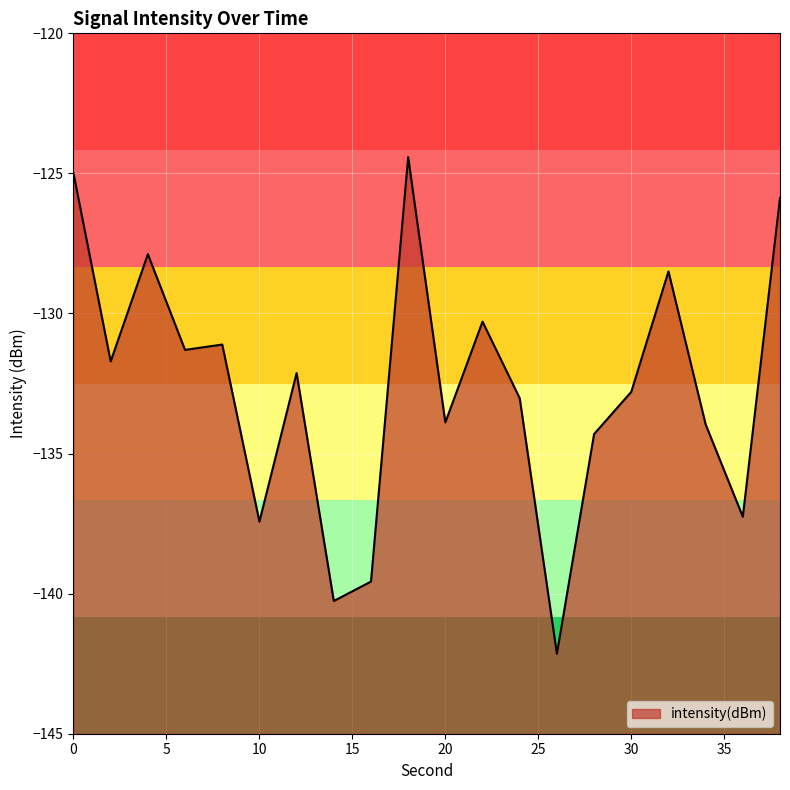

How many interior local valleys (lower than both neighbors) does the data have?

7